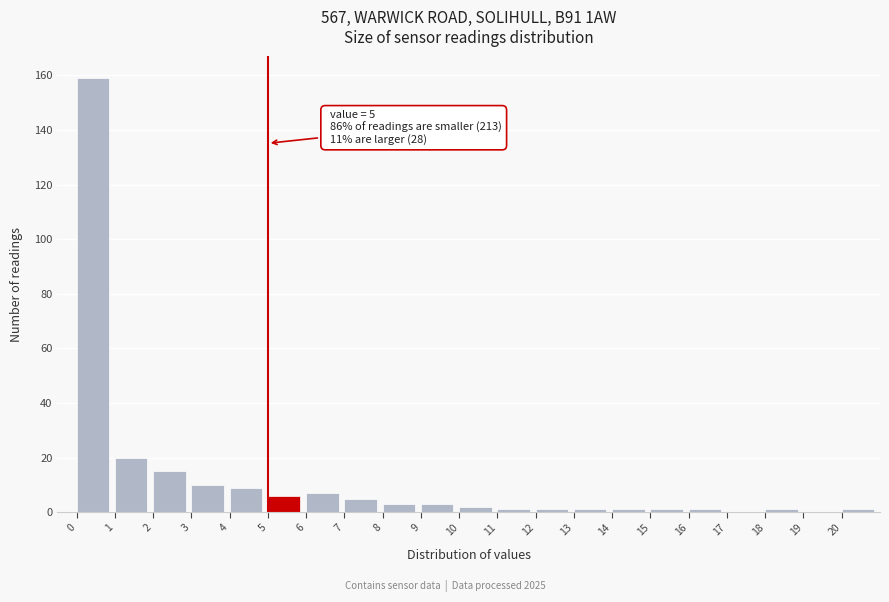

Which range on the x-axis has the tallest bar?

0 to 1